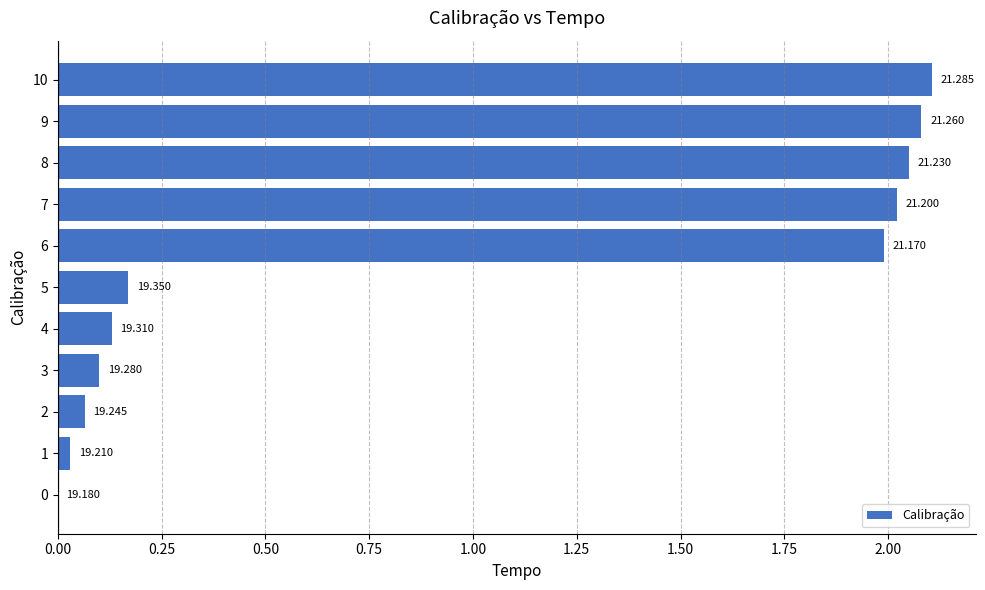

Are the bars horizontal?

Yes